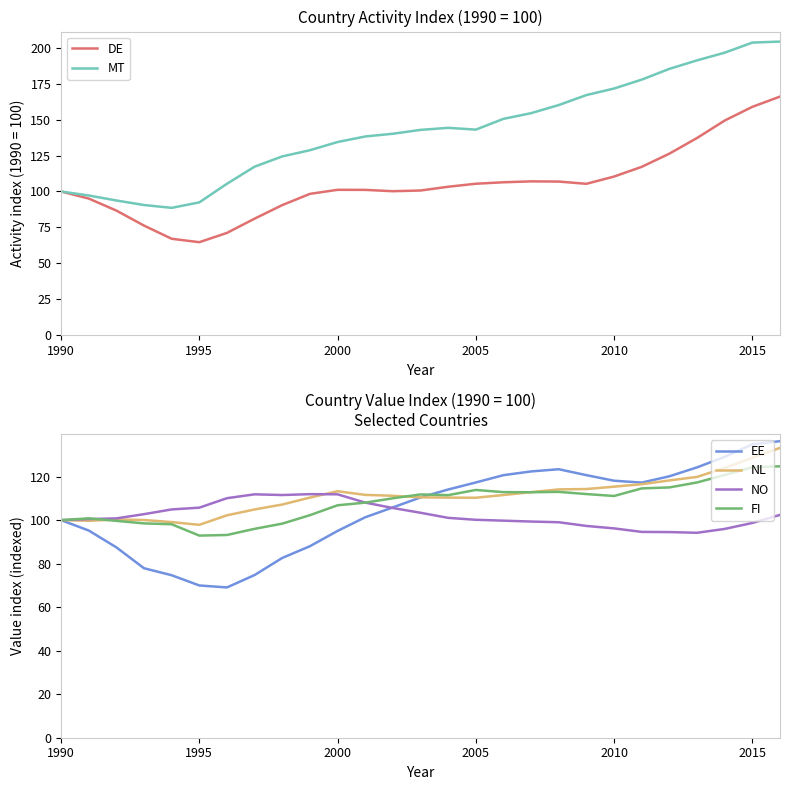

Does the chart have visible grid lines?

No